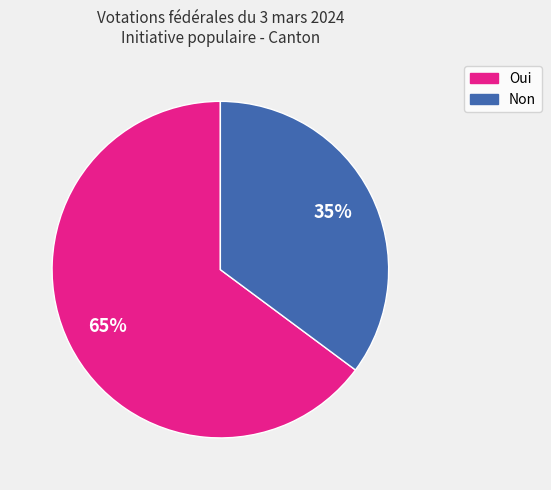

Do Oui and Non together represent more than half of the pie?

Yes